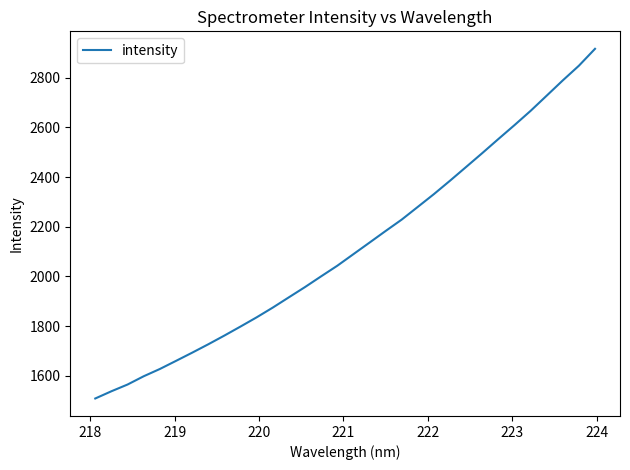

What is the minimum value shown in the chart?

1508.5